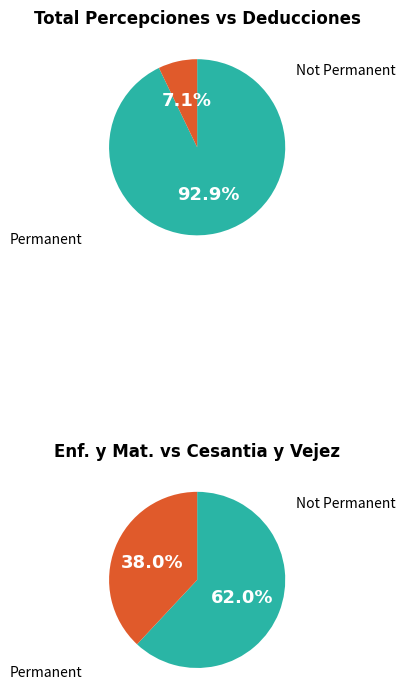

True or false: Riesgo de trabajo accounts for 34% of the total.

False